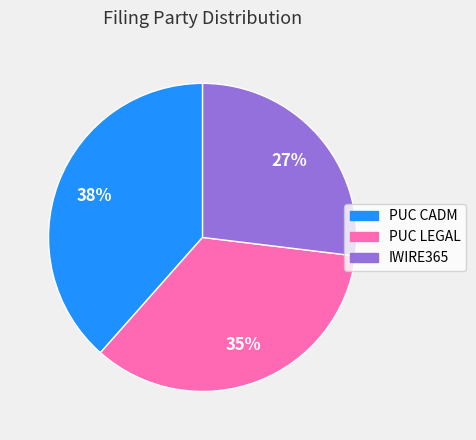

Which has a higher value, PUC CADM or IWIRE365?

PUC CADM